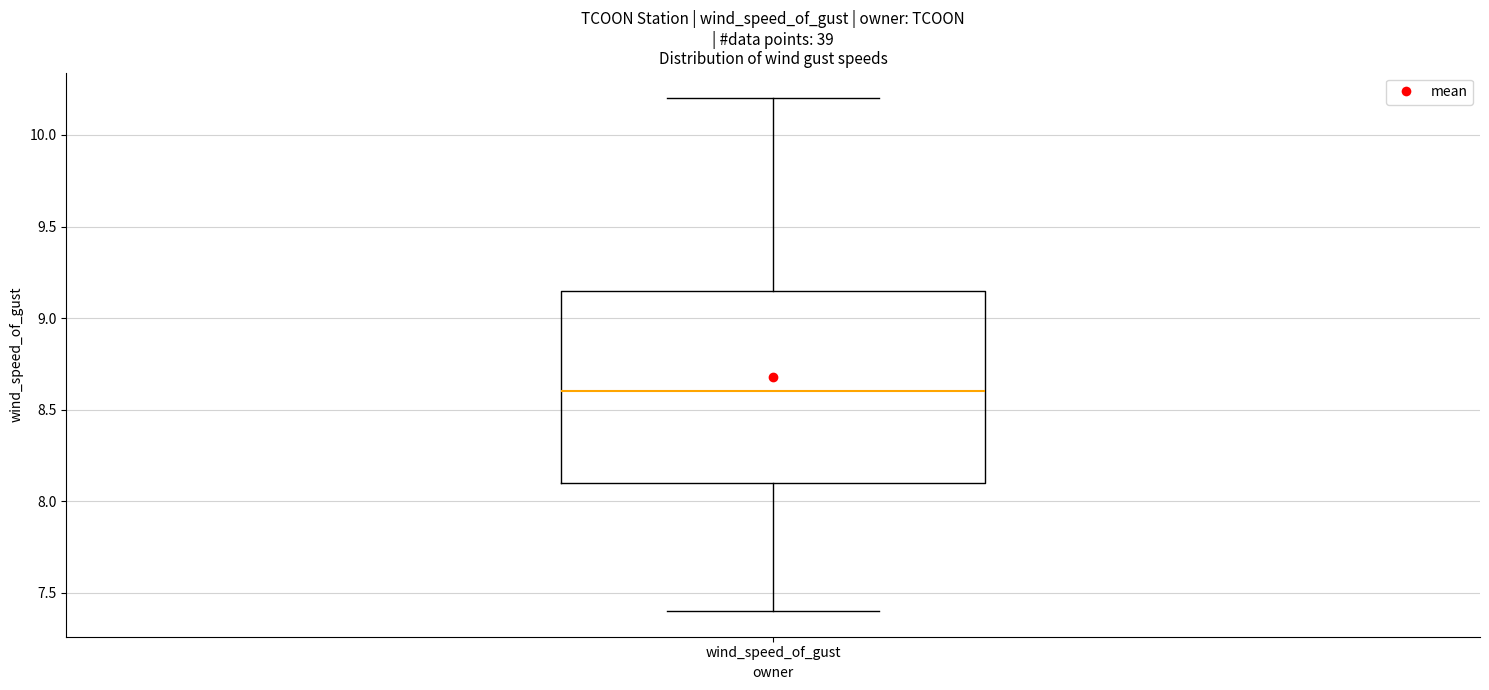

Where does the median line of the box for wind_speed_of_gust sit on the y-axis? The values are not printed on the chart, so give them approximately, as read against the axis.

8.60